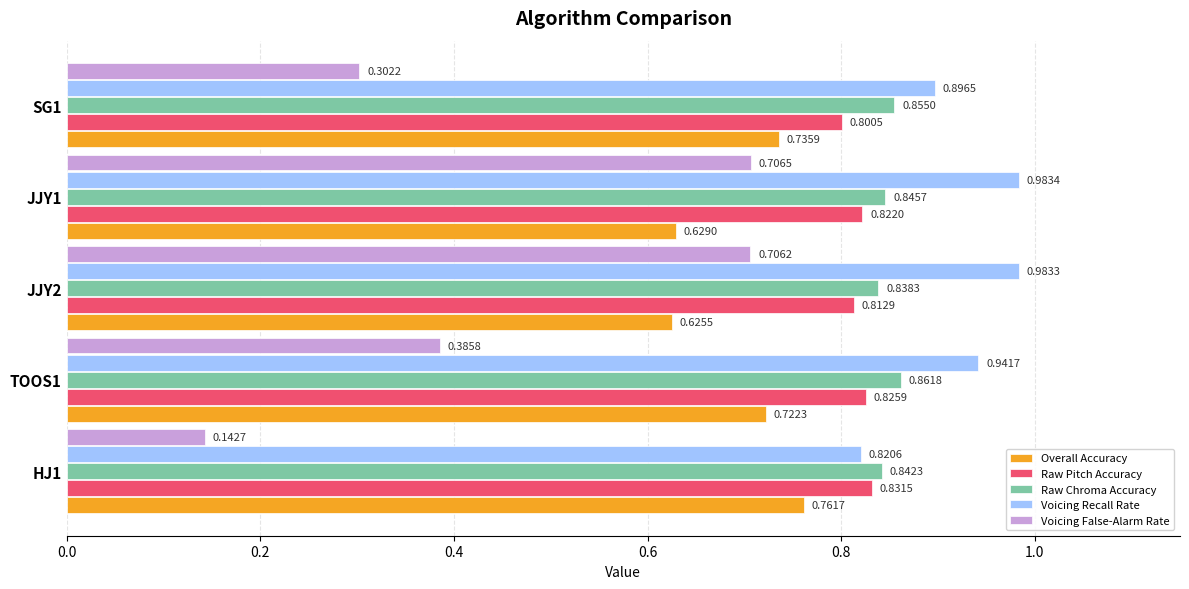

What is the sum of all Voicing False-Alarm Rate values?

2.2